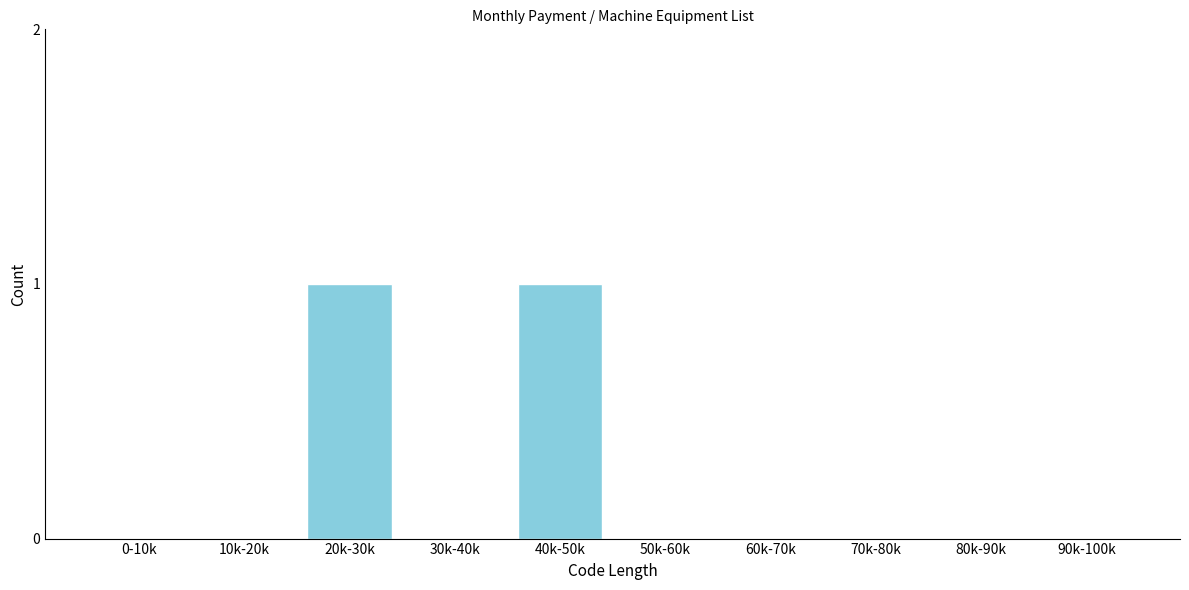

Reading left to right, list all the values displayed in this chart.

0-10k=0	10k-20k=0	20k-30k=1	30k-40k=0	40k-50k=1	50k-60k=0	60k-70k=0	70k-80k=0	80k-90k=0	90k-100k=0